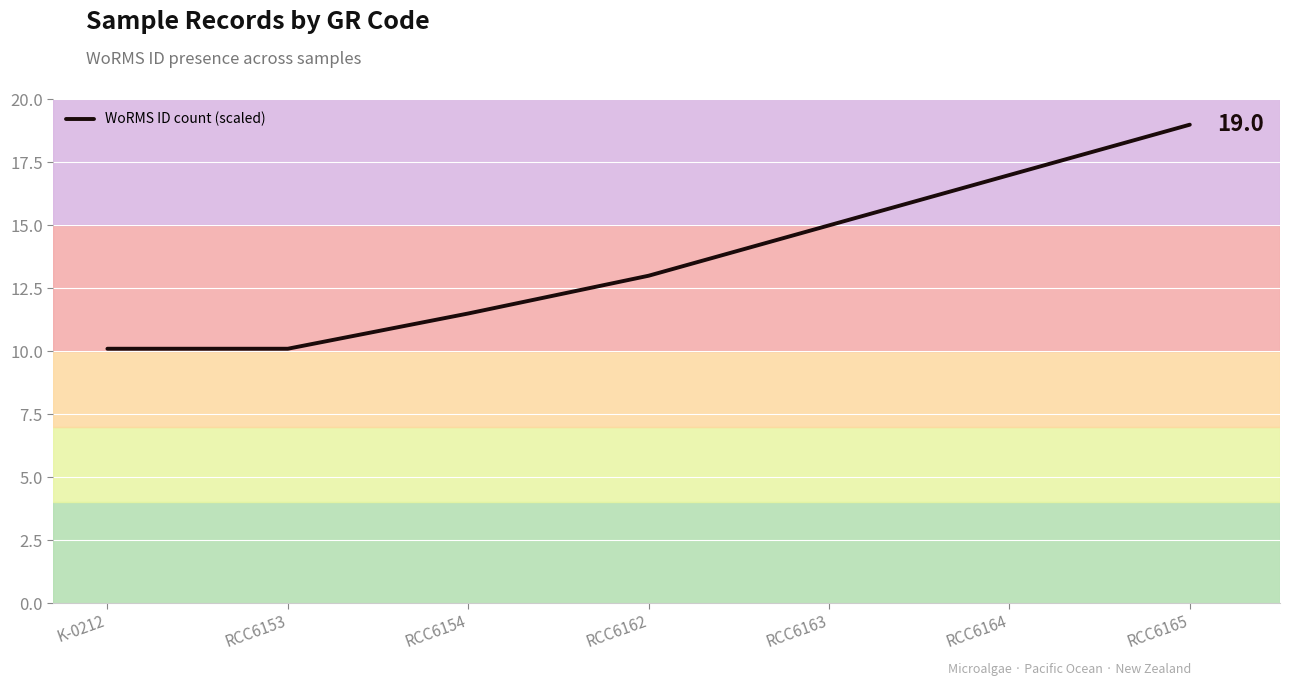

Read the value at RCC6165.

19.0